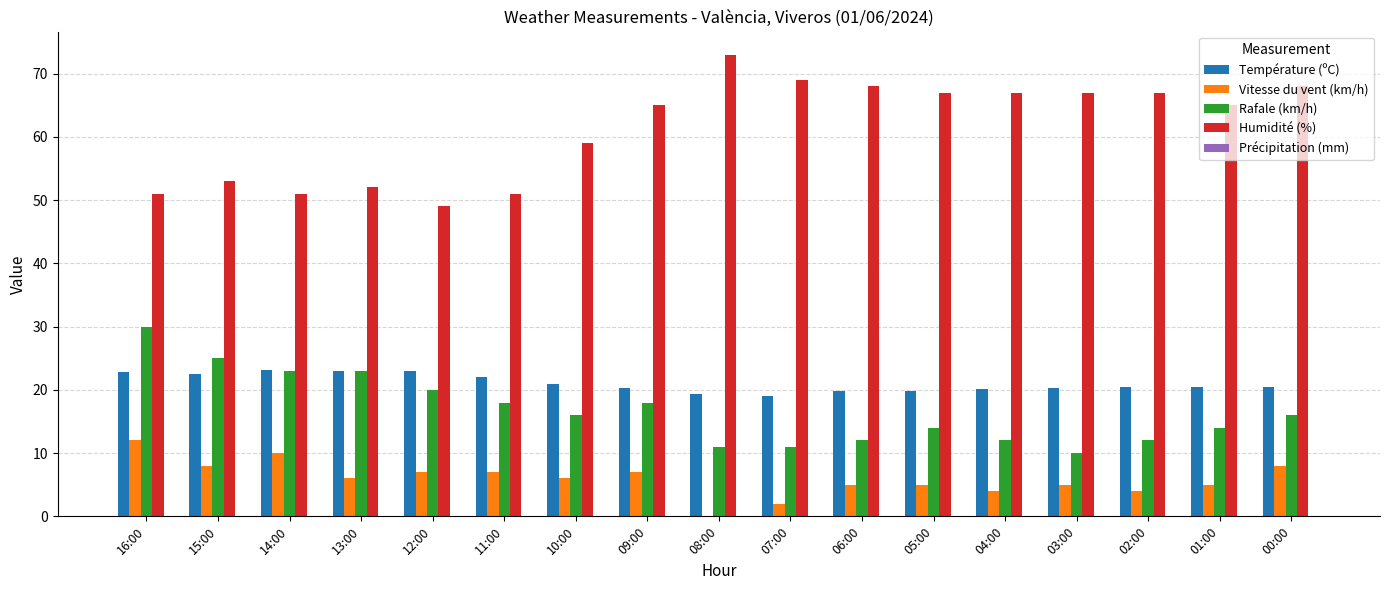

Which series has the largest total across all categories?

Humidité (%)